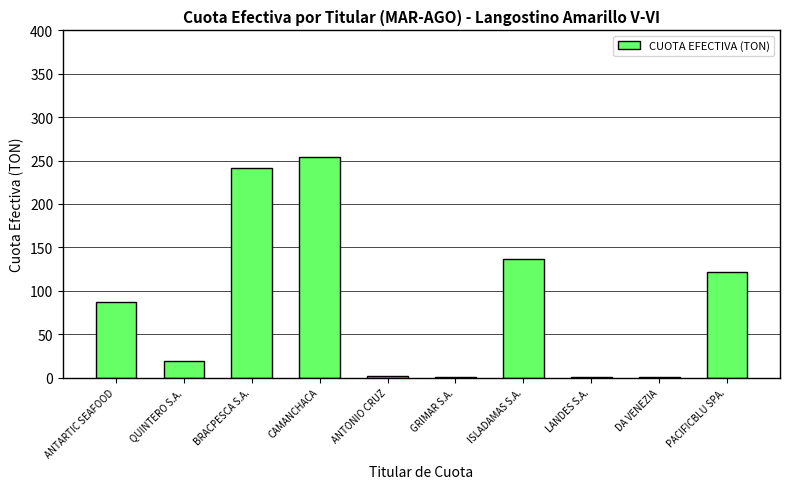

What is the change in value from ANTARTIC SEAFOOD to QUINTERO S.A.?

-68.0